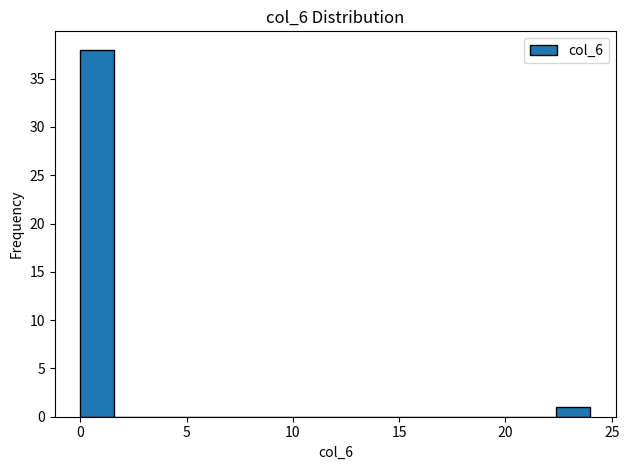

Read against the x-axis, roughly where is the centre of the tallest bar?

1.0